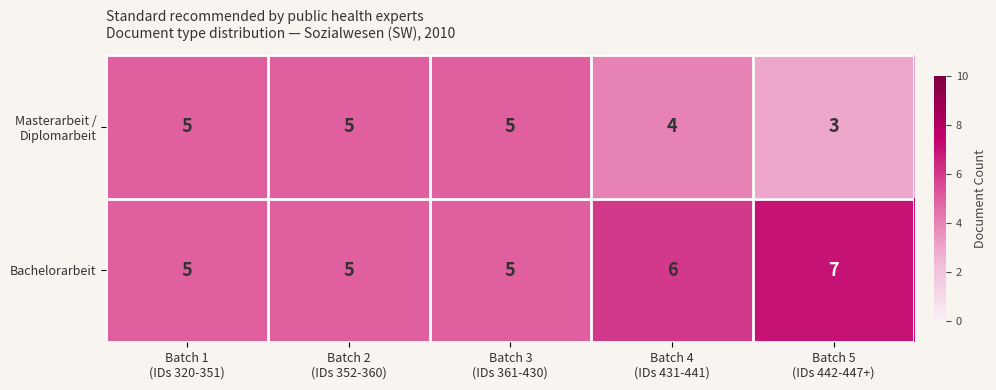

At how many categories does at least one series exceed 4?

5